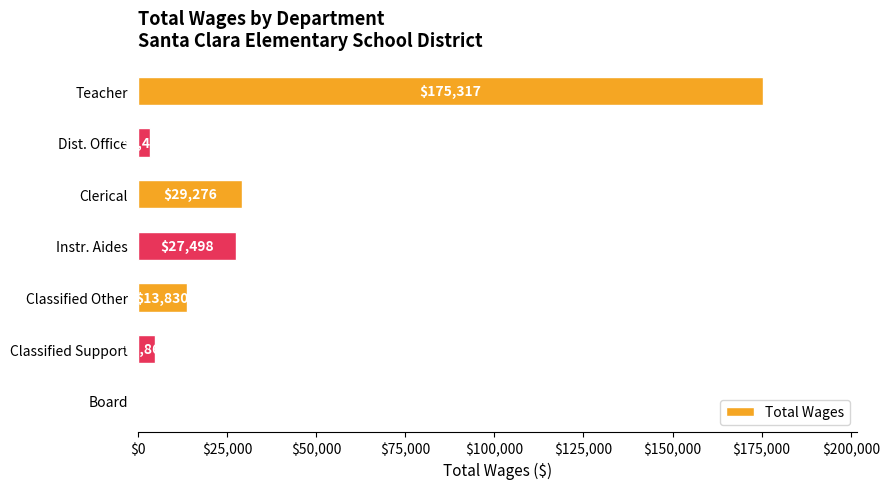

Are the bars horizontal?

Yes